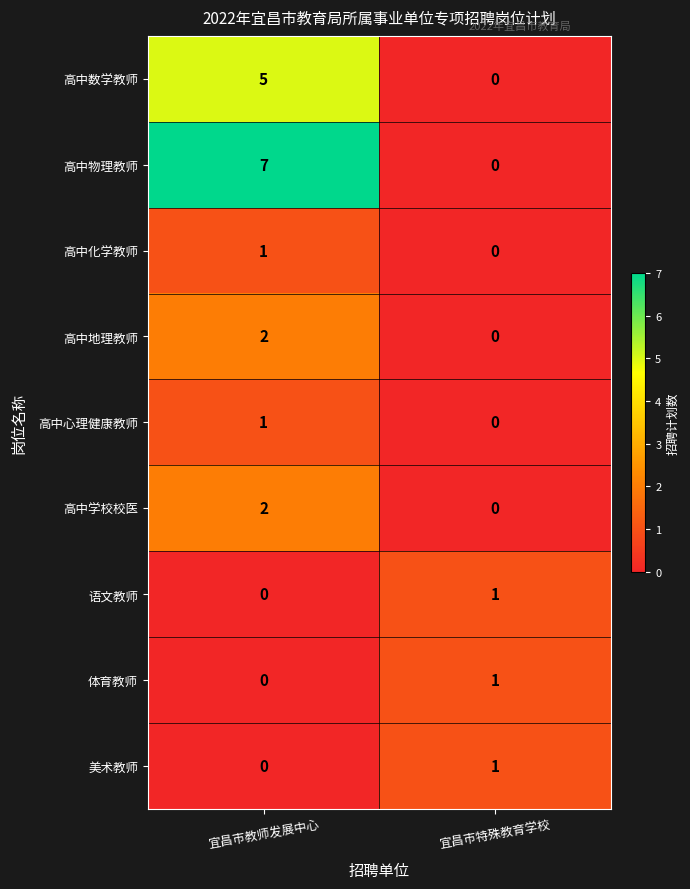

Which series changed the most between 宜昌市教师发展中心 and 宜昌市特殊教育学校?

高中物理教师